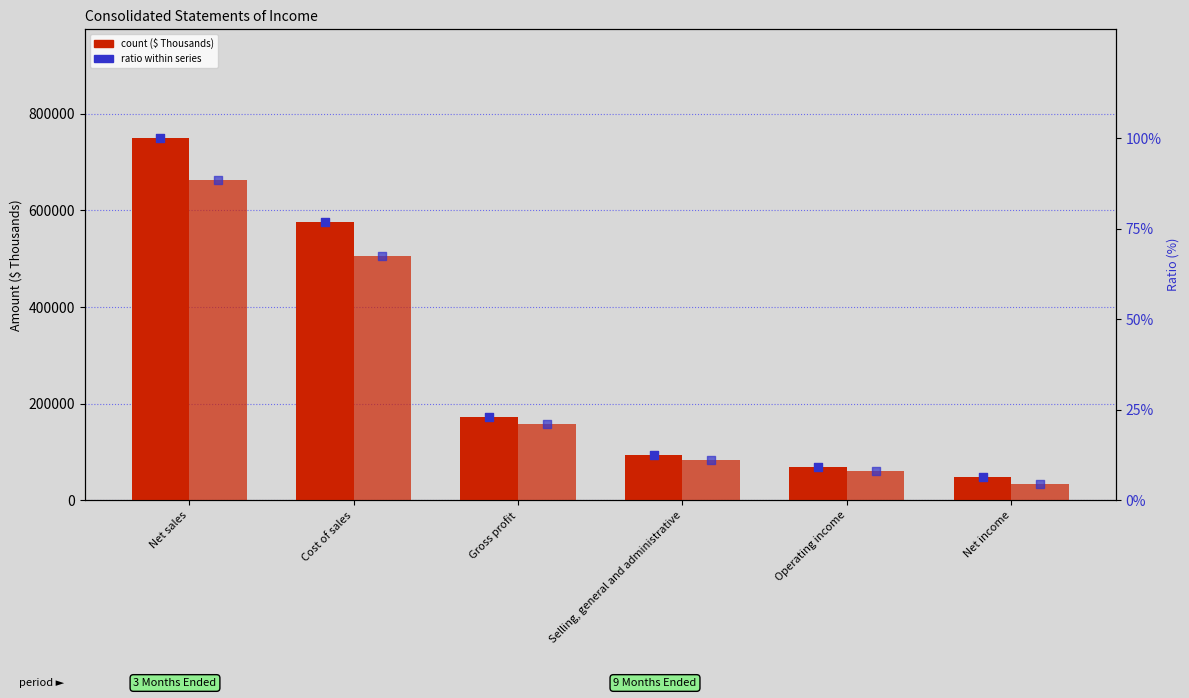

At which category is the sum across all series the highest?

Net sales